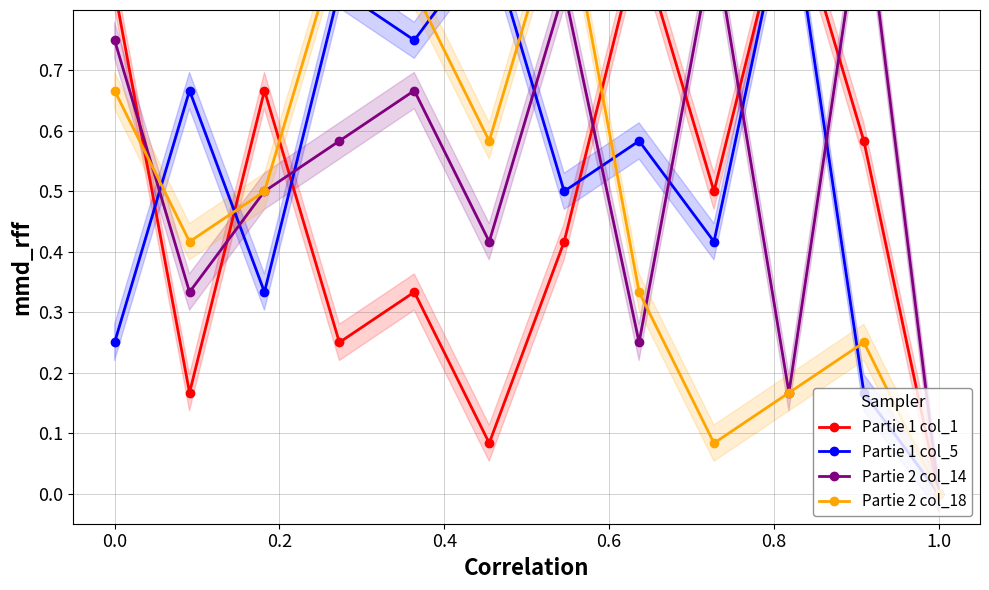

What are all the series names shown in the legend?

Partie 1 col_1, Partie 1 col_5, Partie 2 col_14, Partie 2 col_18